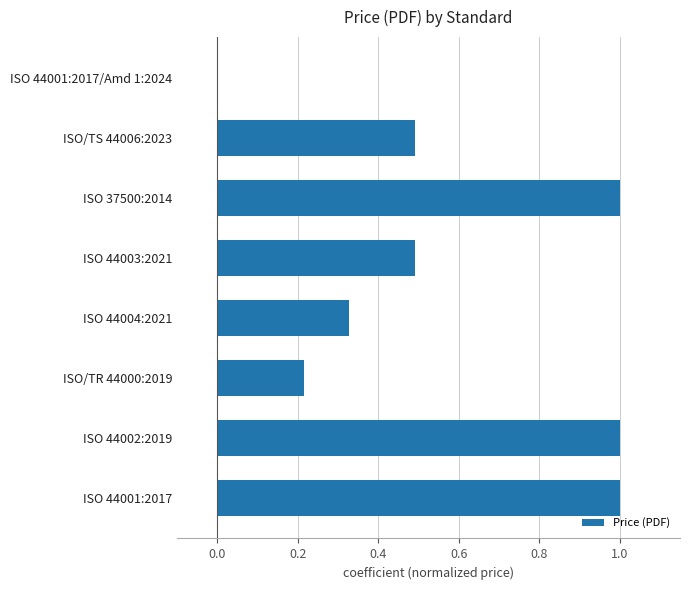

What is the maximum value shown in the chart?

1.0